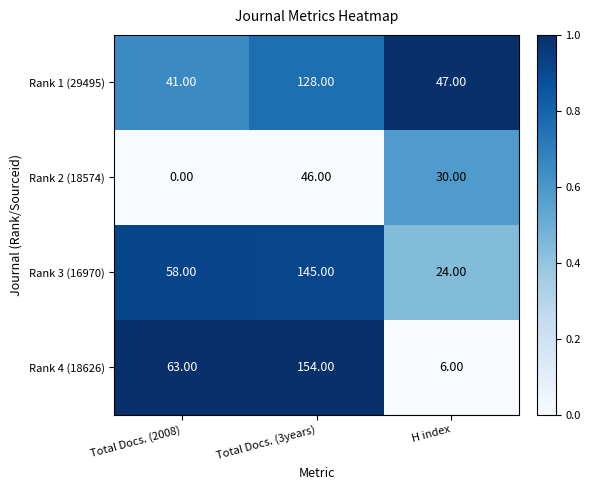

Between Total Docs. (3years) and H index, which series saw the biggest shift?

Rank 4 (18626)